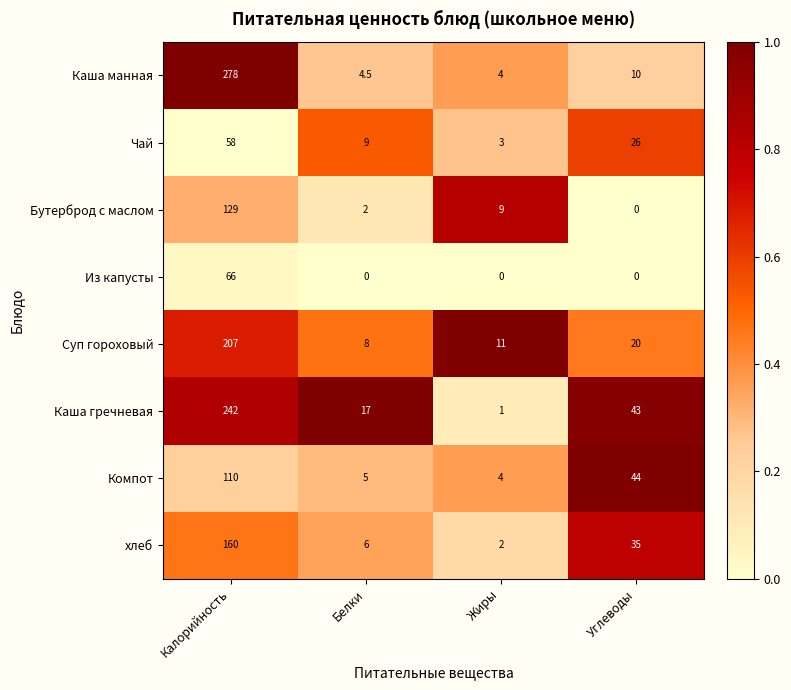

Which category has the highest value in the Суп гороховый series?

Калорийность